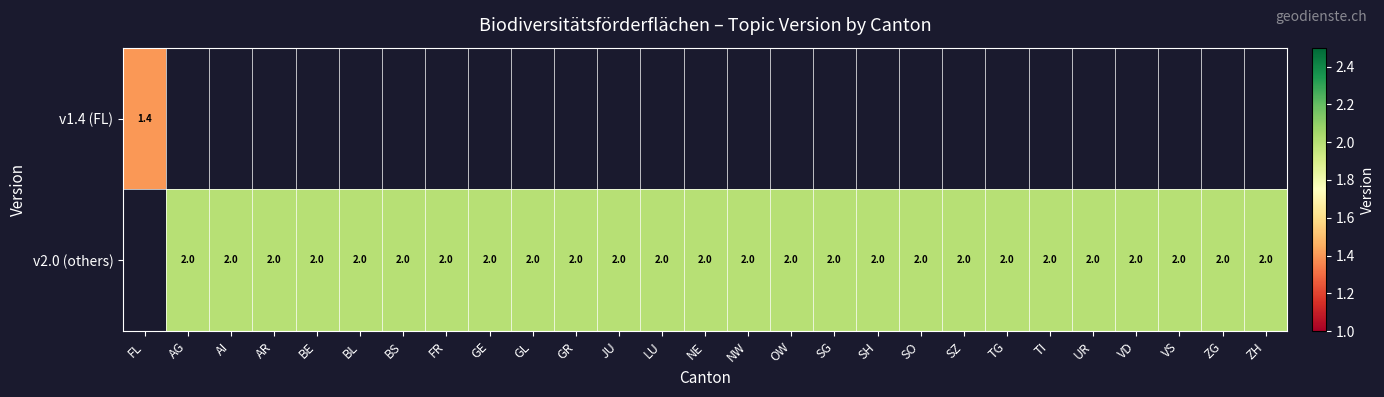

Is it true that v2.0 (others) equals 1.2 at SH?

False